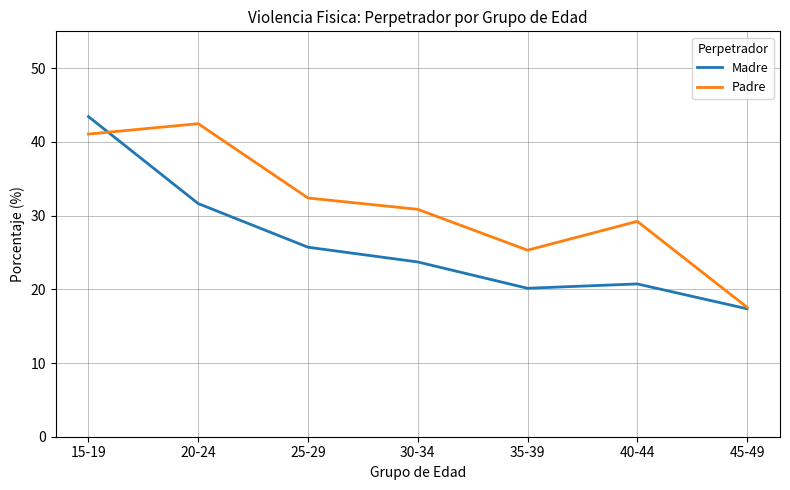

At 30-34, list the series in order from largest to smallest.

Padre, Madre